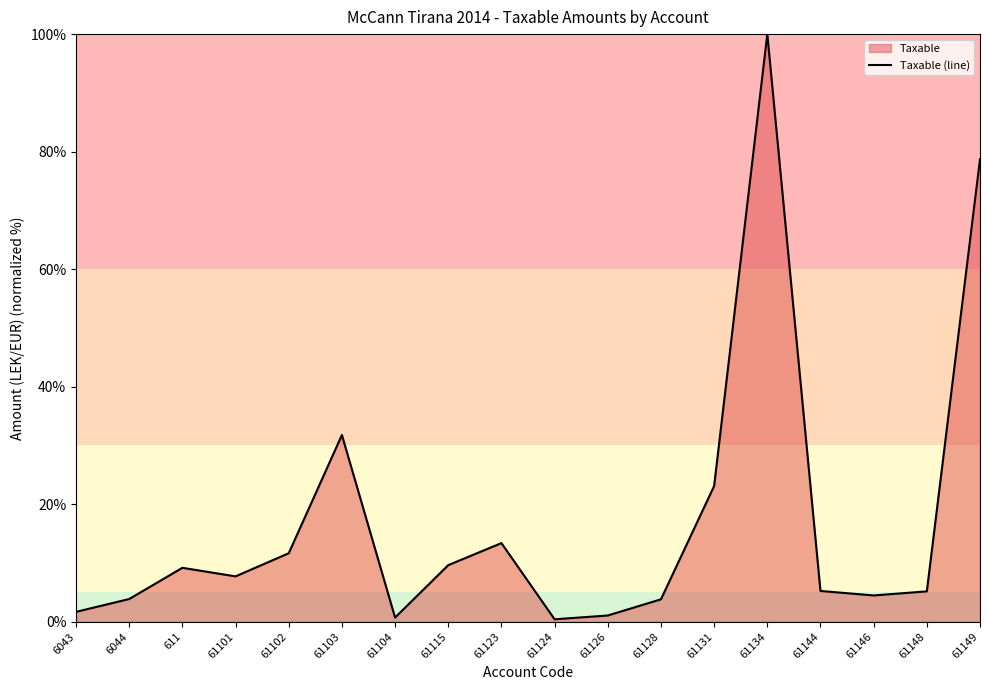

What is the sum of all values?

311.6